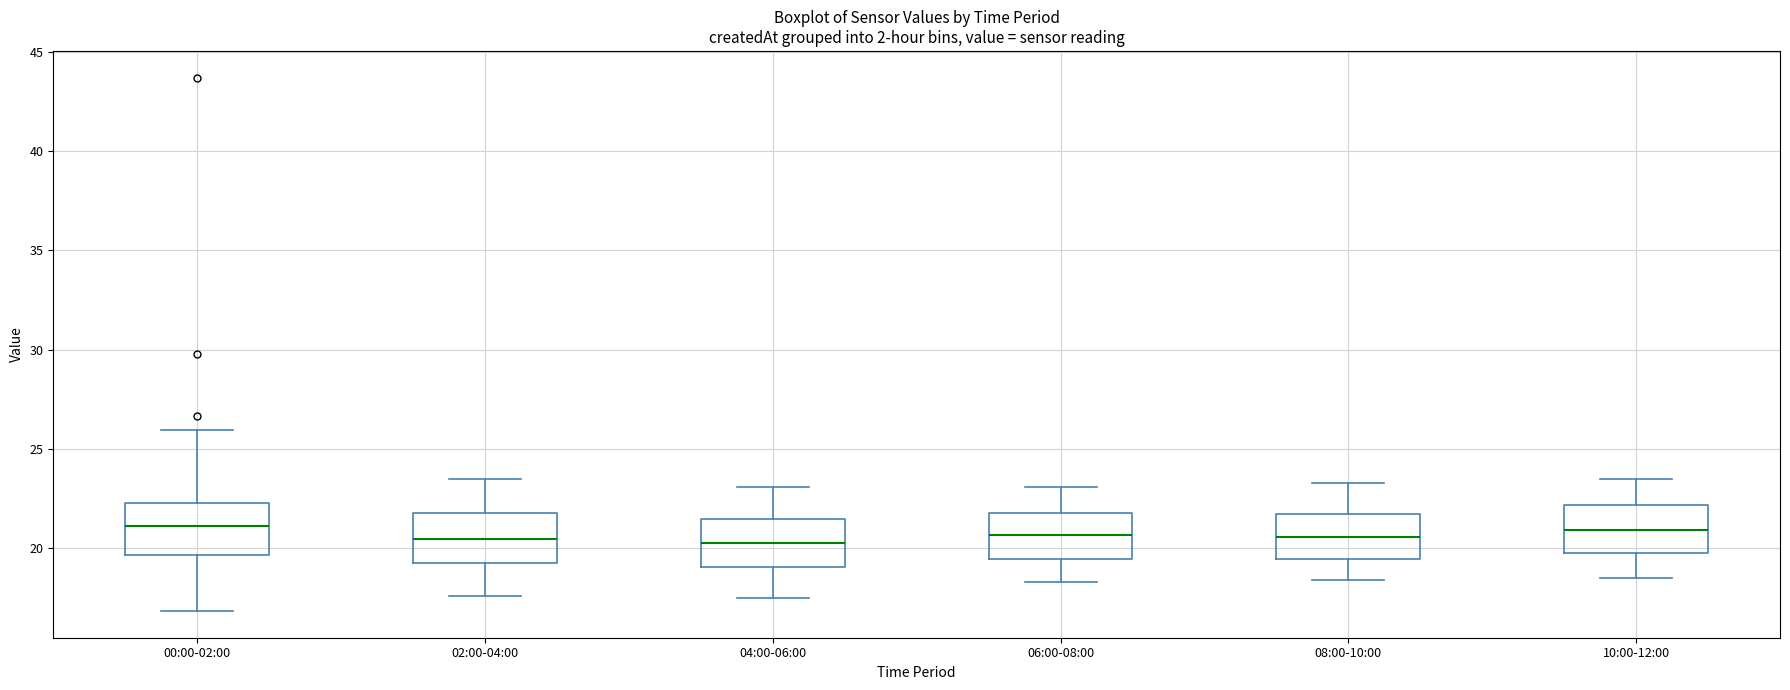

Reading left to right, read every box against the y-axis: the position of its median line, the range the box covers, and the ends of its whiskers. The values are not printed on the chart, so give them approximately, as read against the axis.

00:00-02:00: median 21.0, box 19.5 to 22.5, whiskers 17.0 to 26.0
02:00-04:00: median 20.5, box 19.5 to 22.0, whiskers 17.5 to 23.5
04:00-06:00: median 20.5, box 19.0 to 21.5, whiskers 17.5 to 23.0
06:00-08:00: median 20.5, box 19.5 to 22.0, whiskers 18.5 to 23.0
08:00-10:00: median 20.5, box 19.5 to 21.5, whiskers 18.5 to 23.5
10:00-12:00: median 21.0, box 20.0 to 22.0, whiskers 18.5 to 23.5